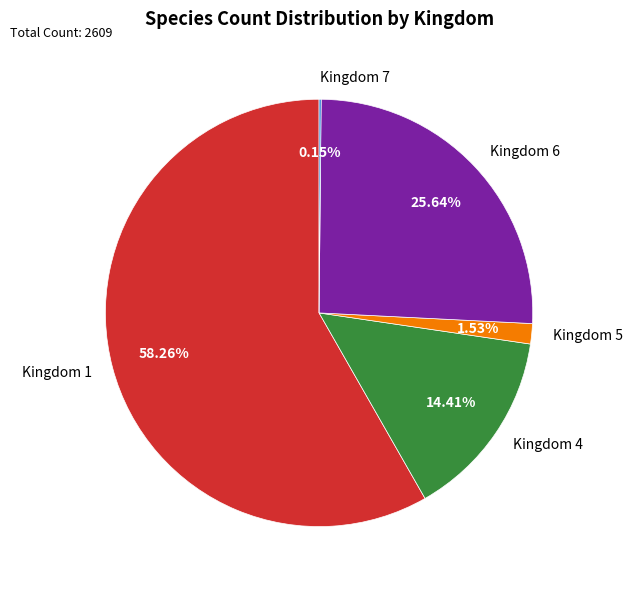

Do Kingdom 4 and Kingdom 1 together represent more than half of the pie?

Yes